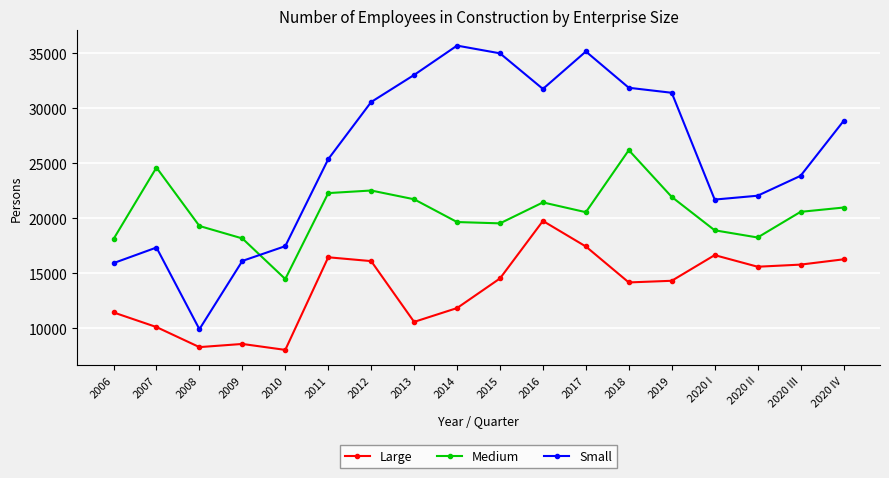

Where is the first local minimum for Medium?

2010